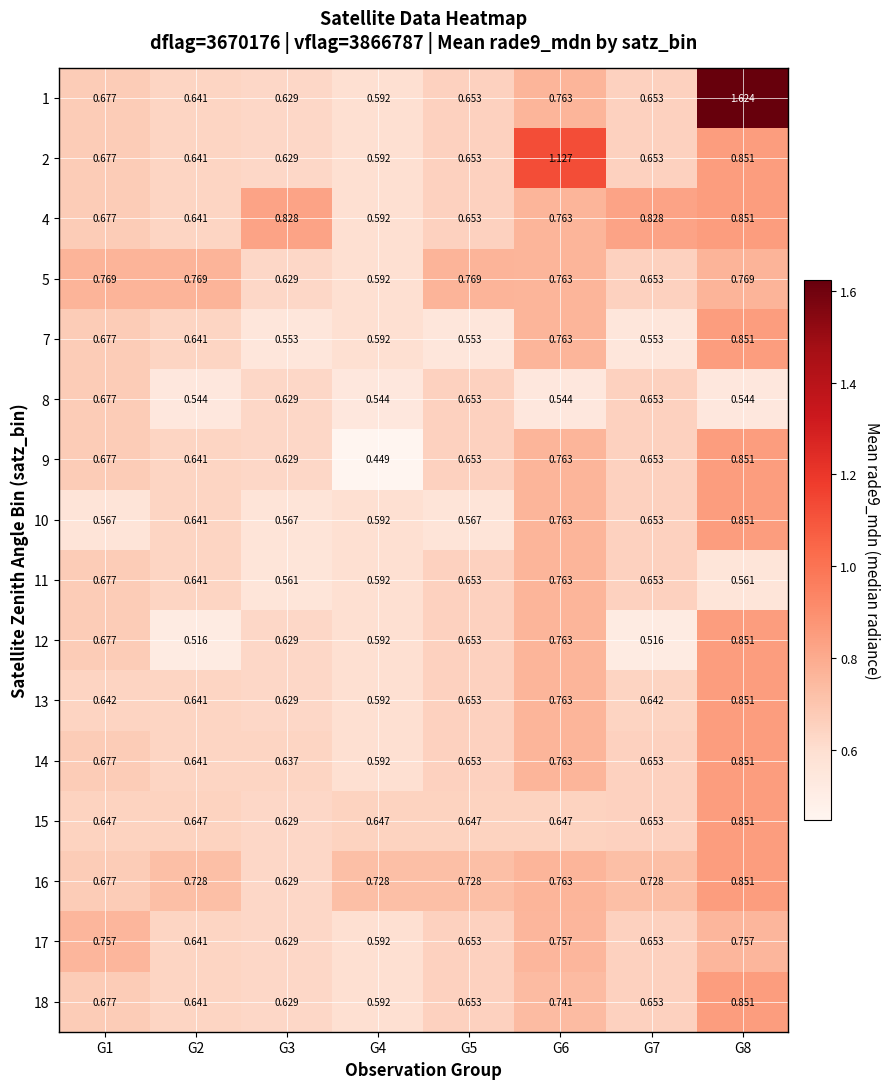

Count the number of categories in the chart.

8